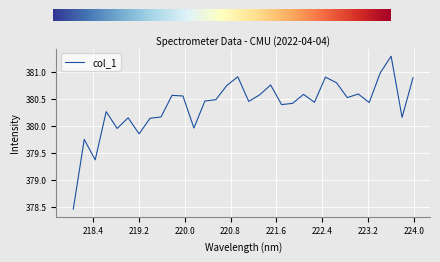

What is the maximum value shown in the chart?

381.3